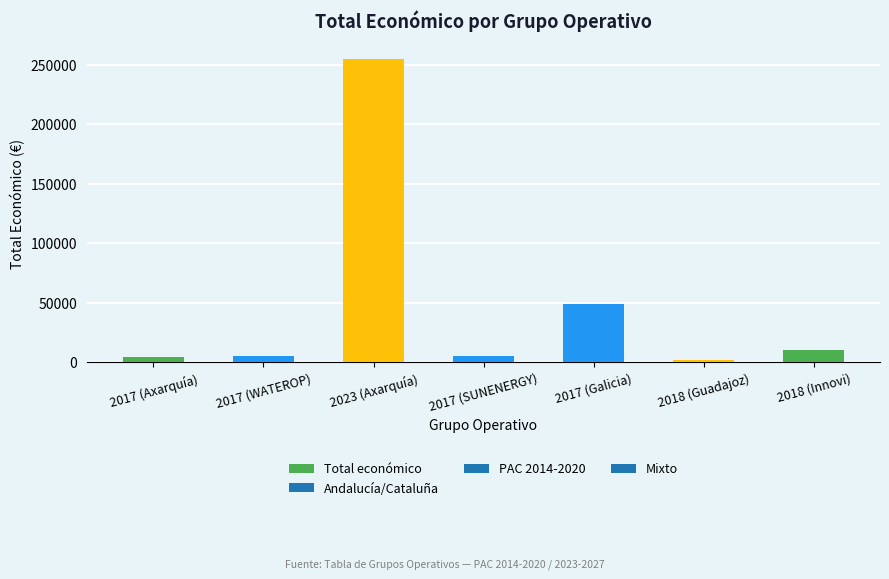

Where is the data nearest to the value 128496?

2017 (Galicia)